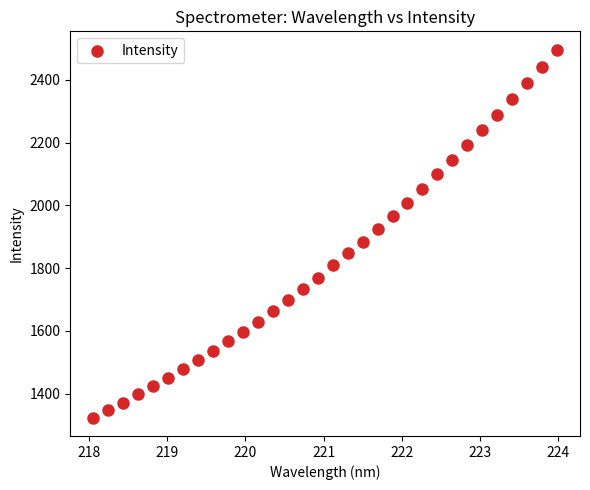

What is the range of Y values (max minus min)?

1171.9